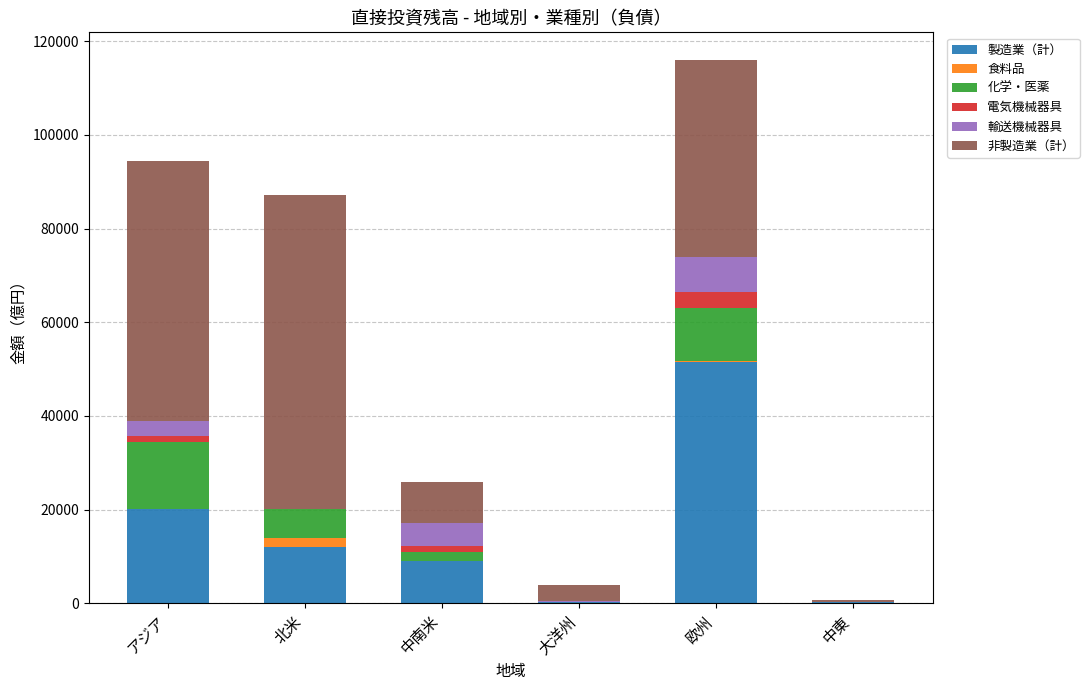

At which category is the sum across all series the highest?

欧州